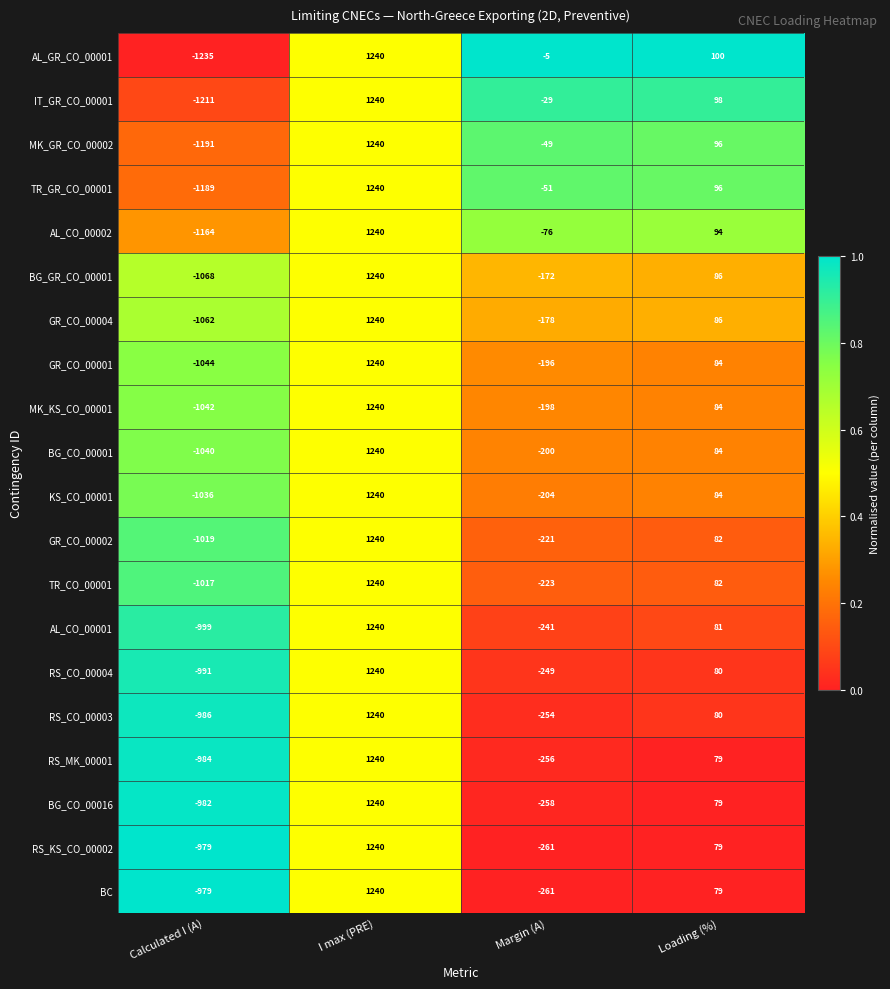

Which series has the largest range (max minus min)?

AL_GR_CO_00001